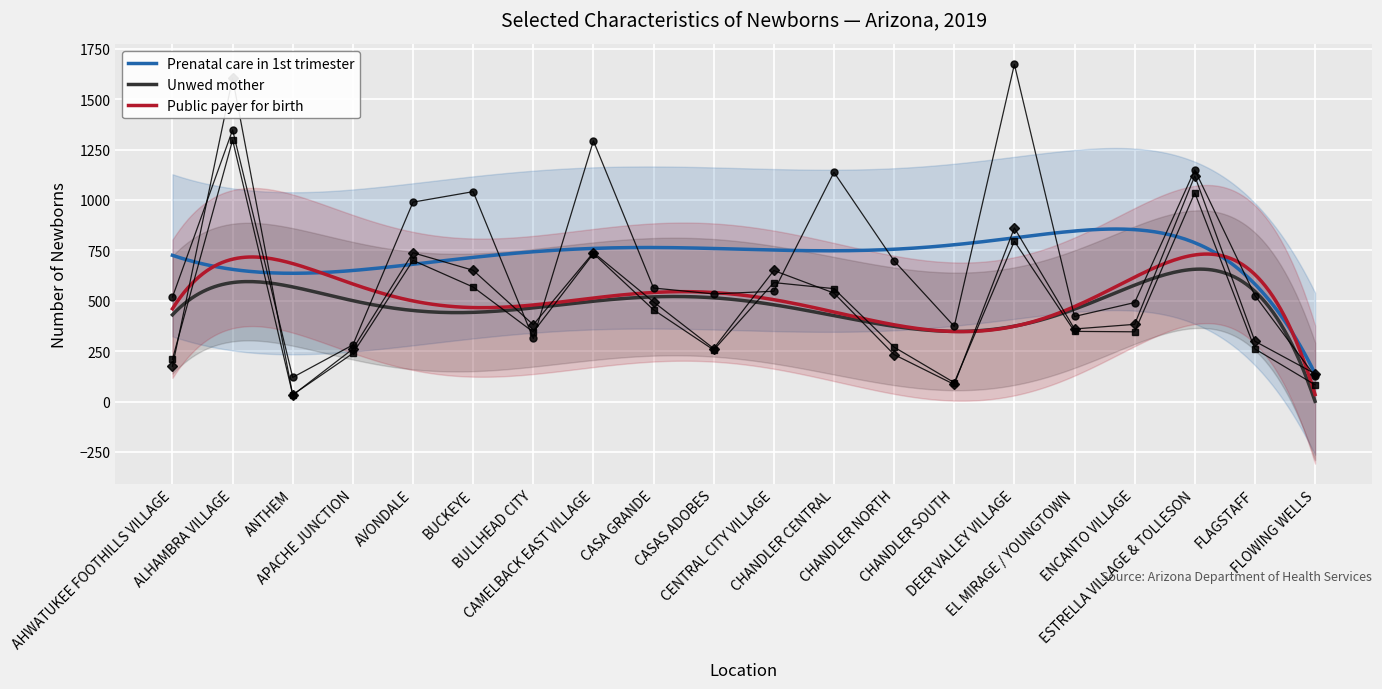

Where does the Unwed mother series first go above 348?

ALHAMBRA VILLAGE